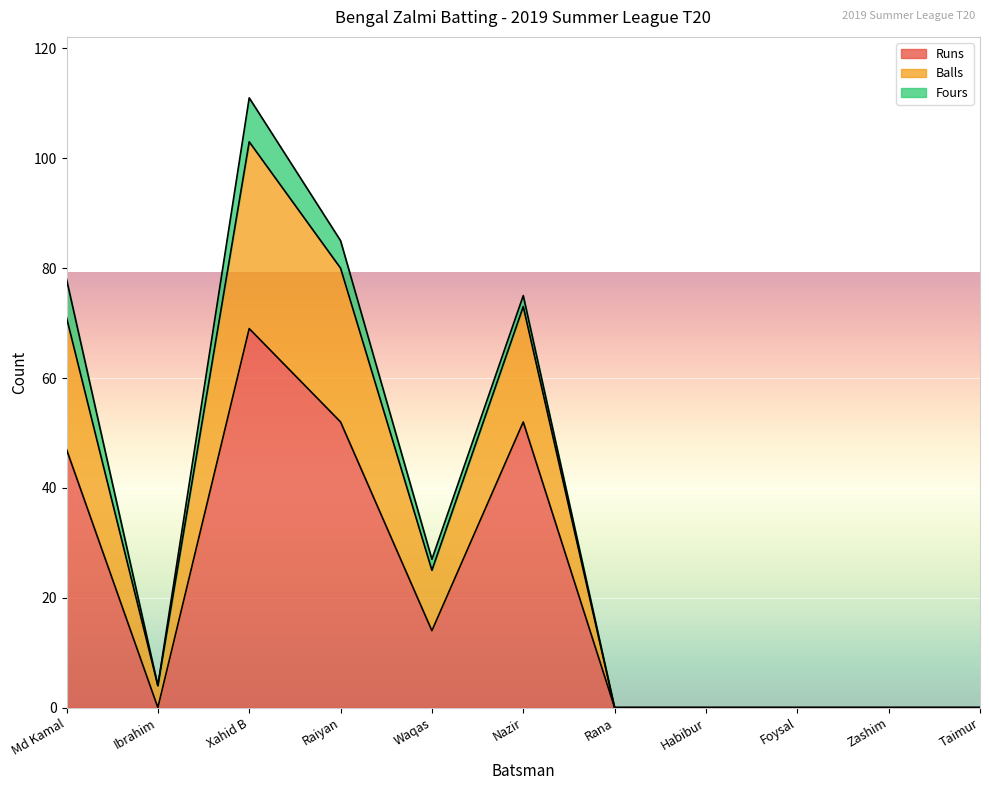

Which has a higher value, Raiyan or Taimur?

Raiyan